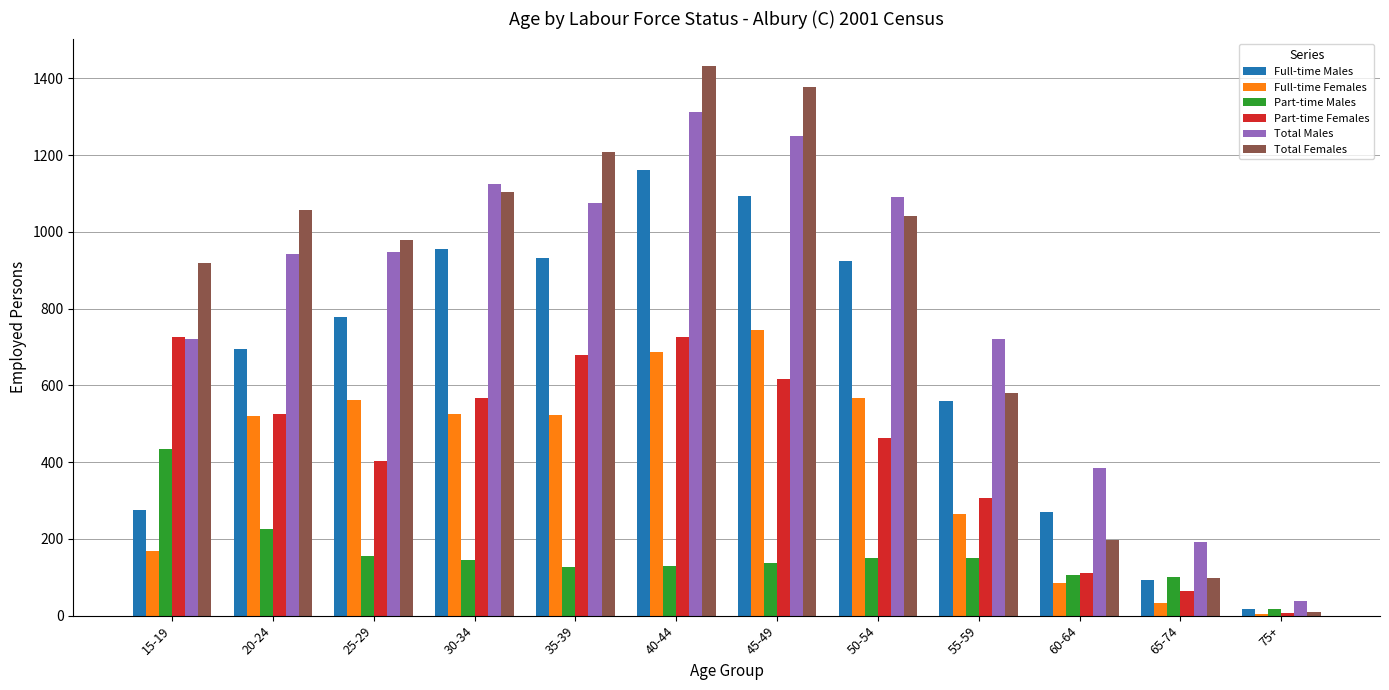

Between 20-24 and 50-54, which series saw the biggest shift?

Full-time Males